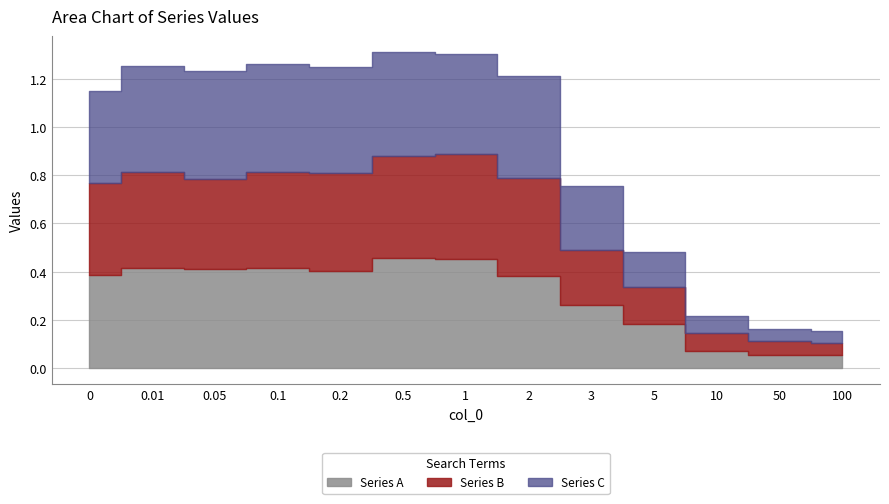

What is the total value across all series at 2?

1.2